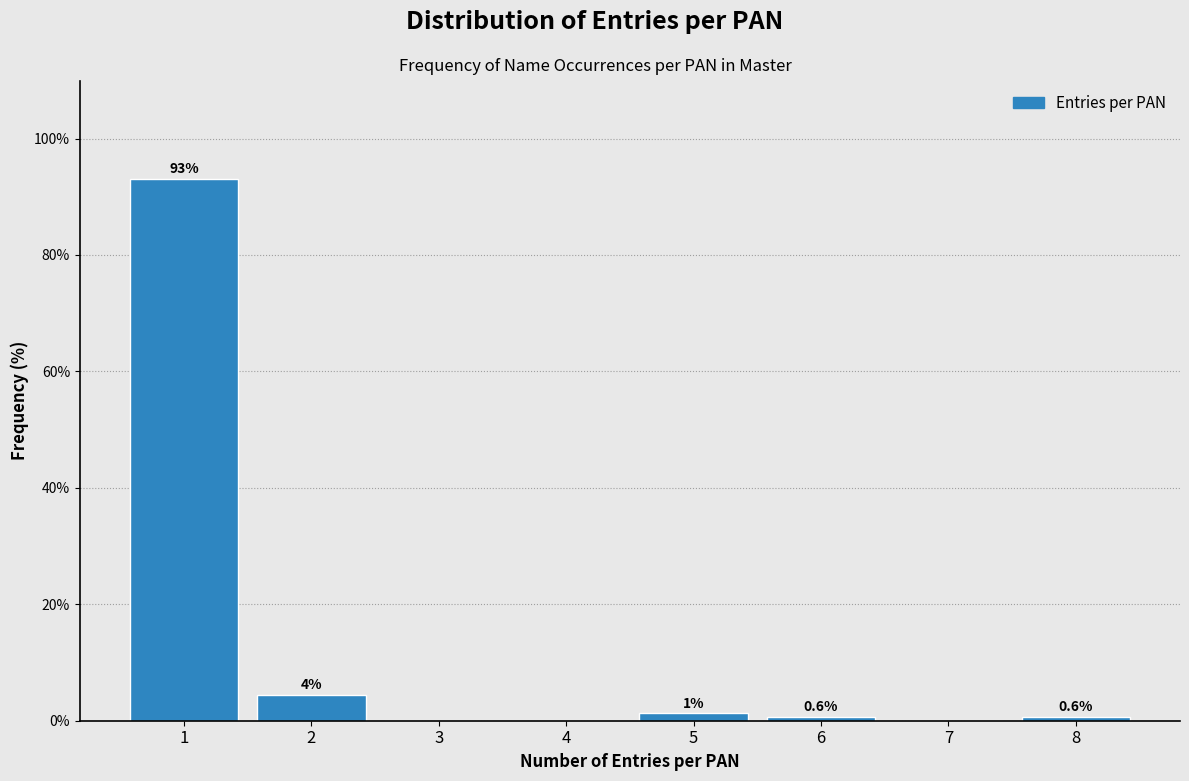

What is the maximum value shown in the chart?

93.1